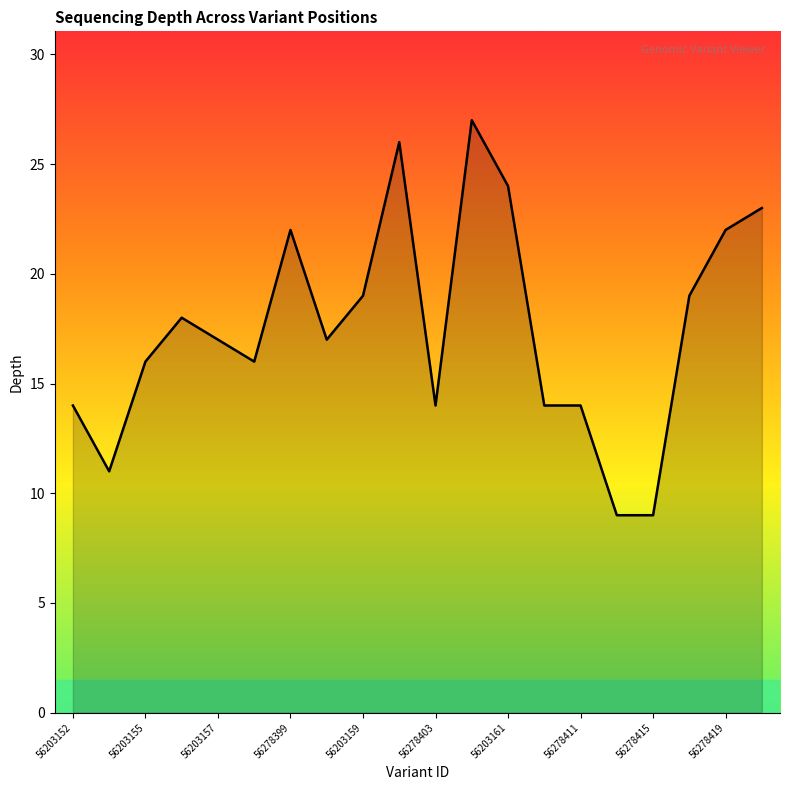

What is the minimum value shown in the chart?

9